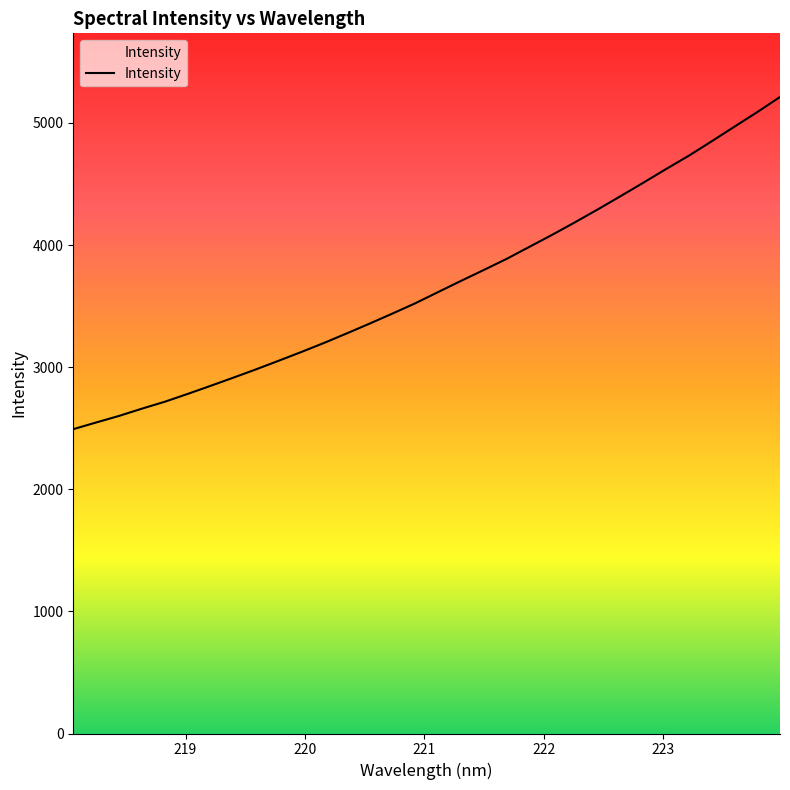

How many categories are shown in the chart?

32